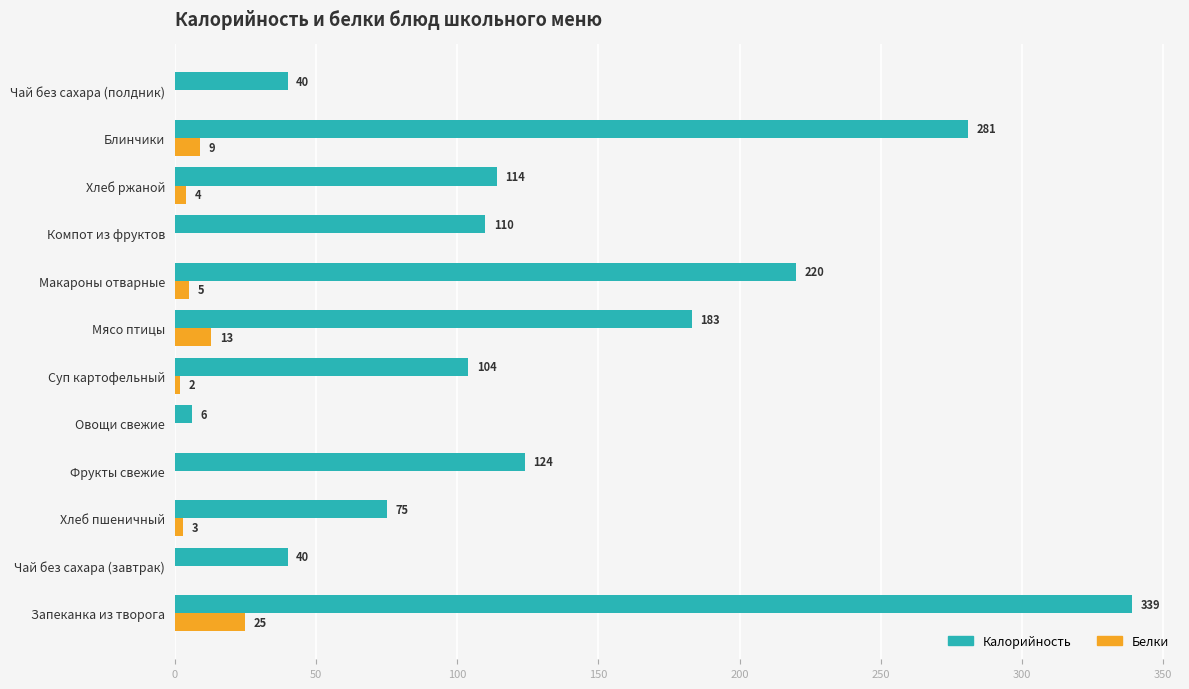

Between Суп картофельный and Чай без сахара (полдник), which series saw the biggest shift?

Калорийность